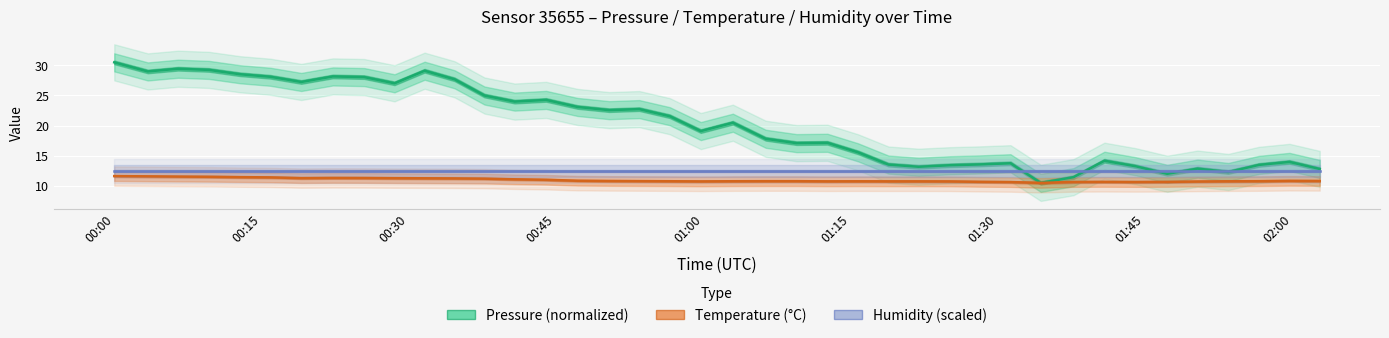

Reading left to right, transcribe all the data shown in this chart.

Pressure (normalized): 30.5	29.0	29.4	29.2	28.5	28.1	27.2	28.2	28.1	27.0	29.1	27.7	25.0	24.0	24.3	23.1	22.6	22.7	21.6	19.1	20.5	17.8	17.1	17.1	15.6	13.5	13.2	13.4	13.6	13.8	10.5	11.4	14.2	13.3	12.0	12.9	12.3	13.5	14.0	12.8
Temperature (°C): 11.6	11.6	11.5	11.5	11.4	11.4	11.3	11.3	11.3	11.3	11.3	11.2	11.2	11.1	11.0	10.8	10.8	10.8	10.8	10.7	10.8	10.8	10.8	10.8	10.8	10.8	10.8	10.7	10.7	10.6	10.5	10.6	10.7	10.6	10.7	10.7	10.8	10.8	10.8	10.8
Humidity (scaled): 12.5	12.5	12.5	12.5	12.5	12.5	12.5	12.5	12.5	12.5	12.5	12.5	12.5	12.5	12.5	12.5	12.5	12.5	12.5	12.5	12.5	12.5	12.5	12.5	12.5	12.5	12.5	12.5	12.5	12.5	12.5	12.5	12.5	12.5	12.5	12.5	12.5	12.5	12.5	12.5